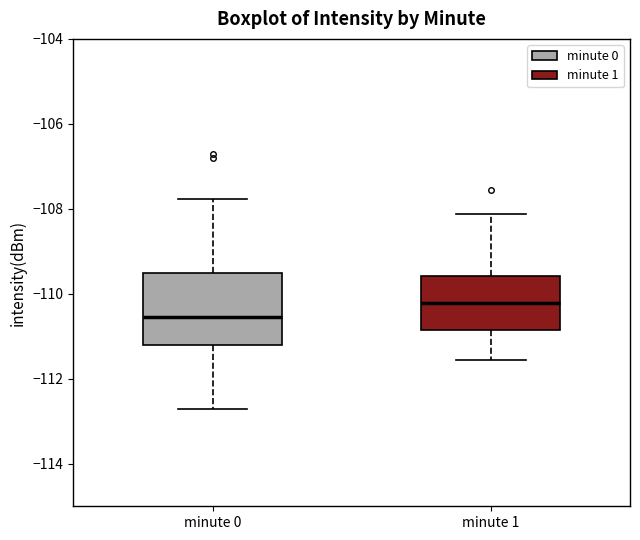

Which box has the highest median line?

minute 1